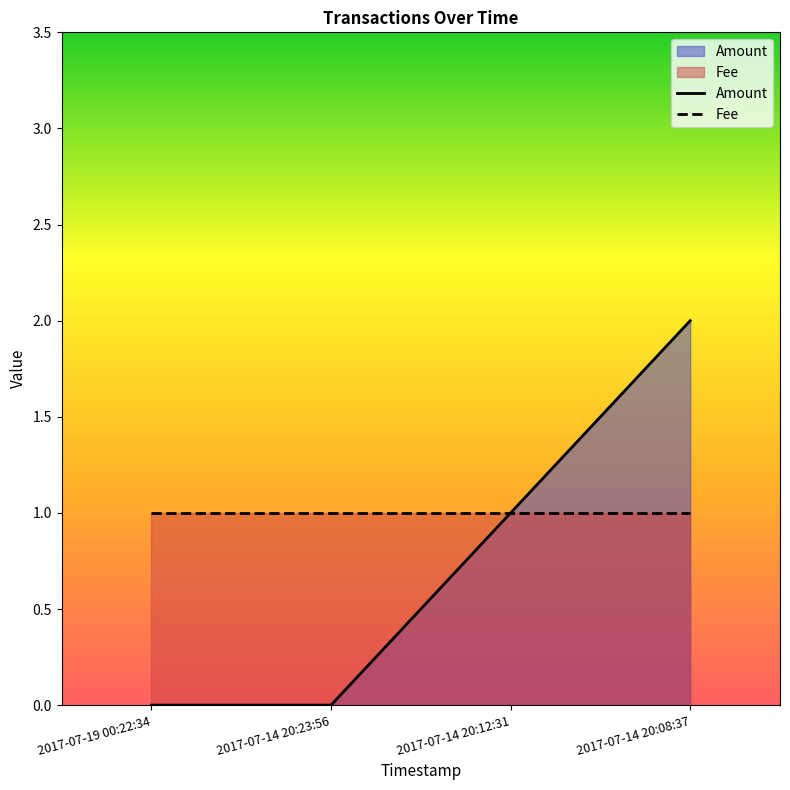

What is the sum of the Fee values at 2017-07-14 20:08:37 and 2017-07-14 20:12:31?

2